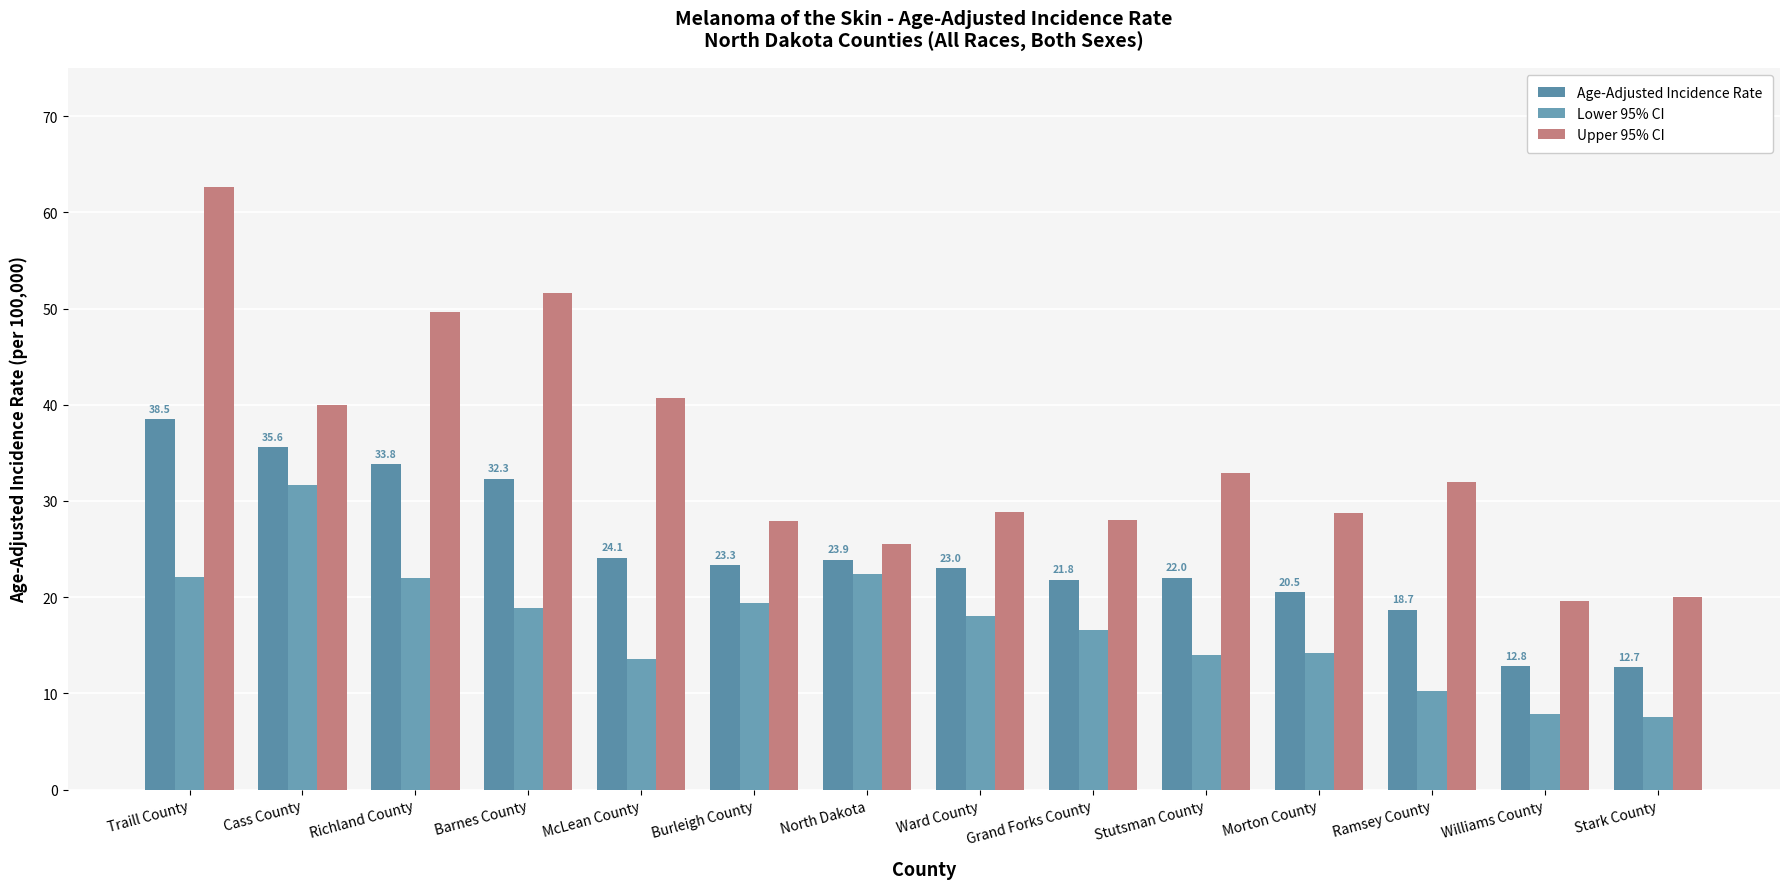

Is it true that Upper 95% CI equals 27.9 at Burleigh County?

True